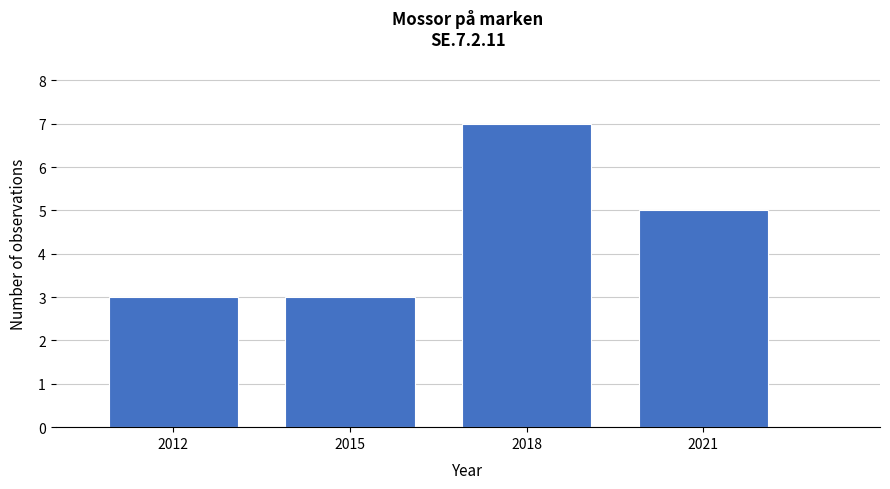

Reading left to right, what are all the values shown in this chart?

3	3	7	5